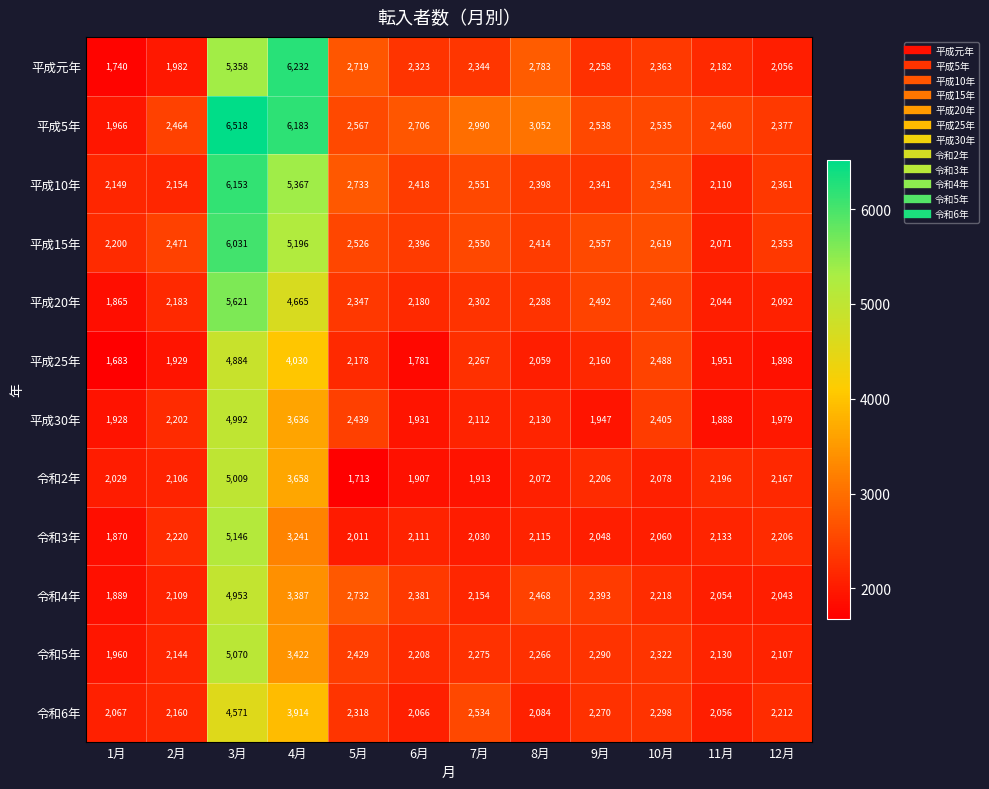

What is the difference between the maximum and second lowest values in the 平成15年 series?

3831